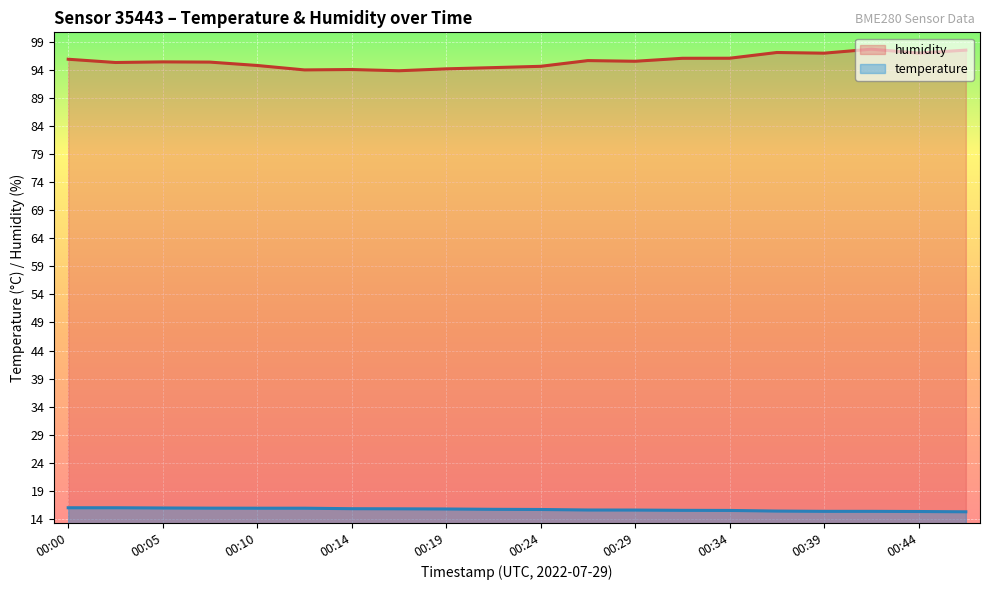

True or false: humidity and temperature intersect in this chart.

False